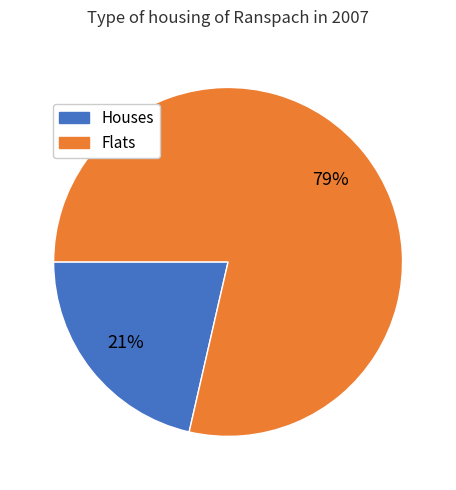

Does any single category account for the majority?

Yes